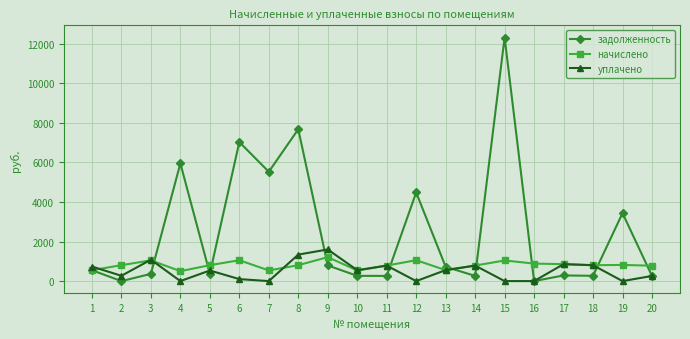

What is the difference between the maximum and minimum values in the начислено series?

709.6